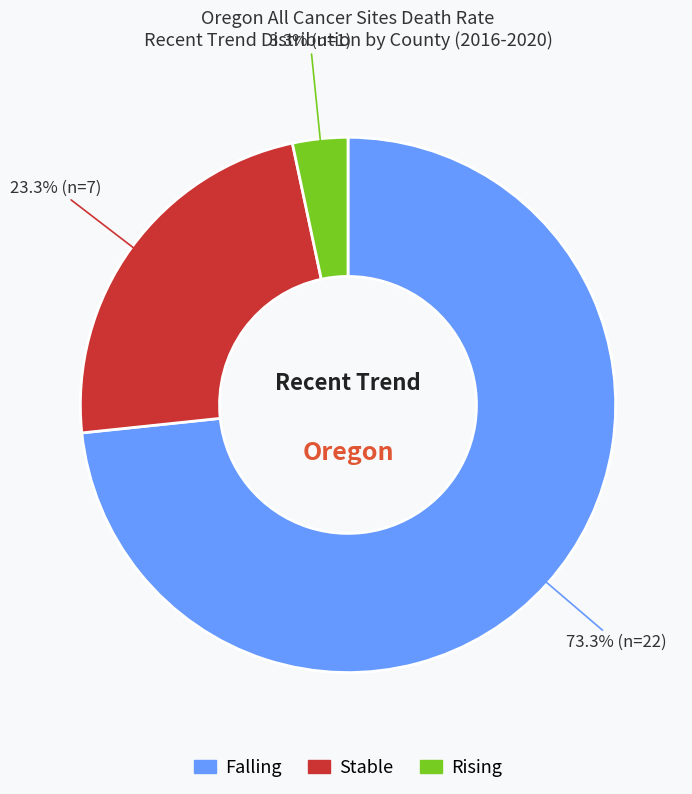

Count the number of slices in the pie.

3